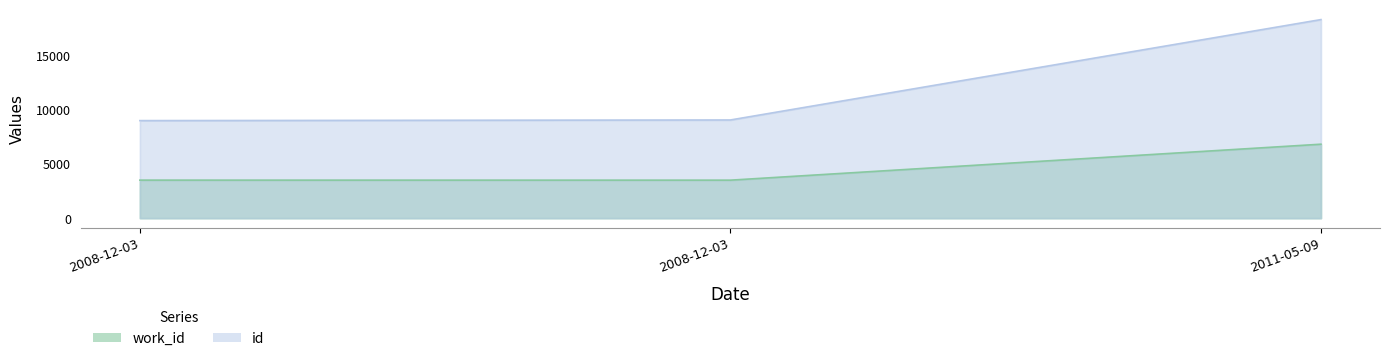

List the labels in order of id value, smallest first.

2008-12-03, 2008-12-03, 2011-05-09